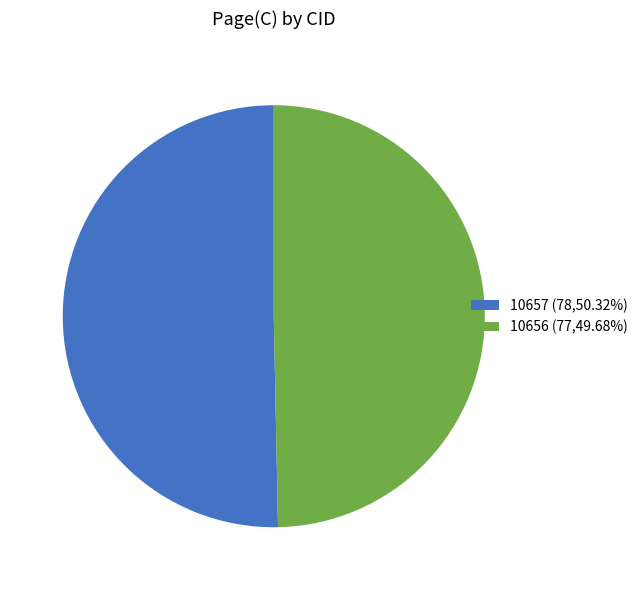

Does any single category account for the majority?

Yes